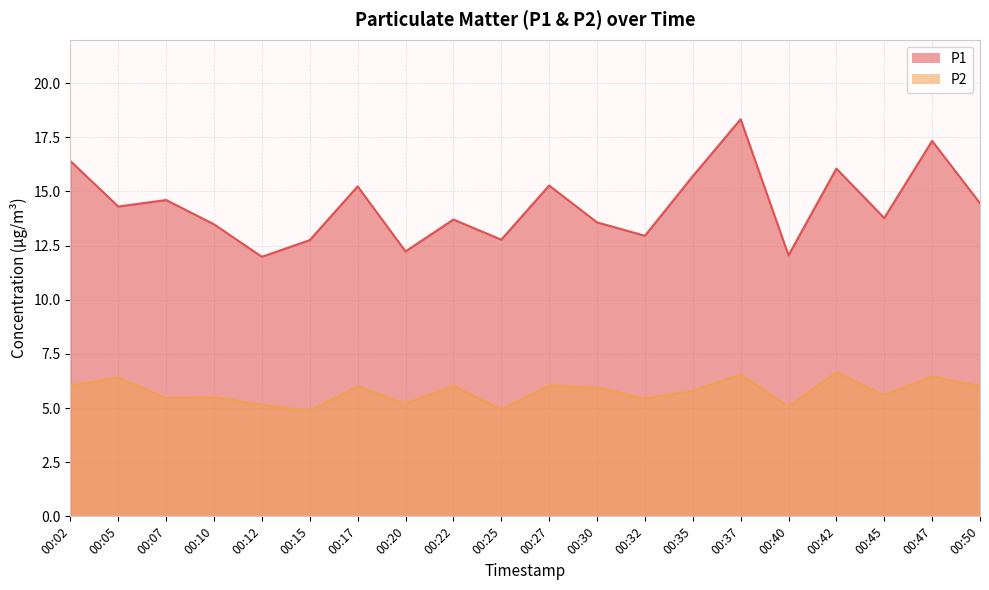

Is it true that P1 equals 13.6 at 00:30?

True